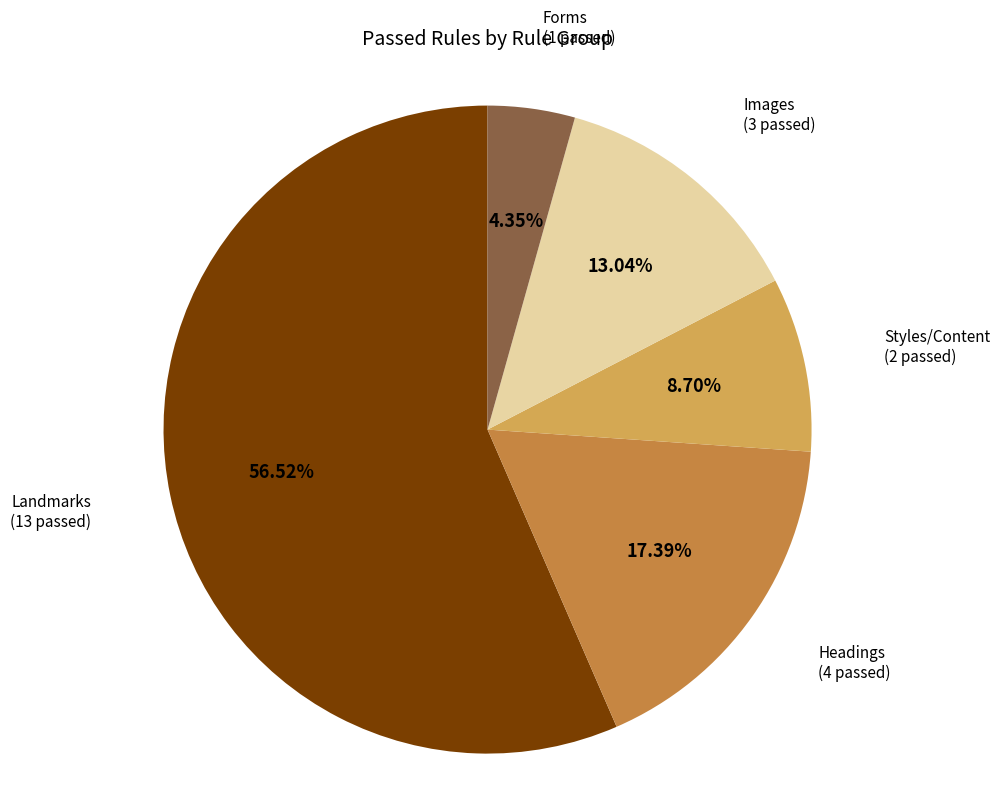

Which slice is the smallest?

Forms